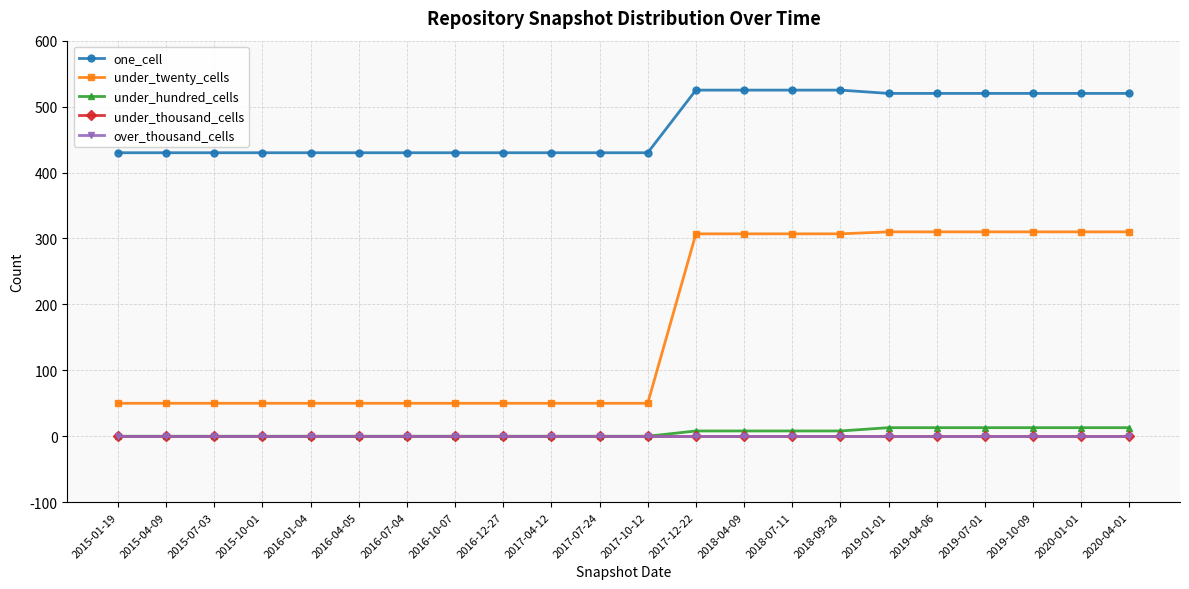

Is this an area chart (filled region under the line)?

No